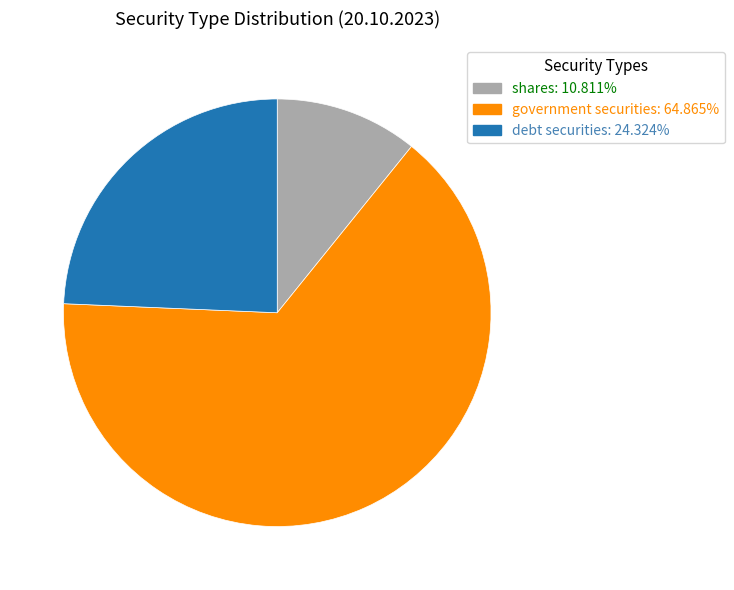

Combined, do government securities and shares account for over 50%?

Yes